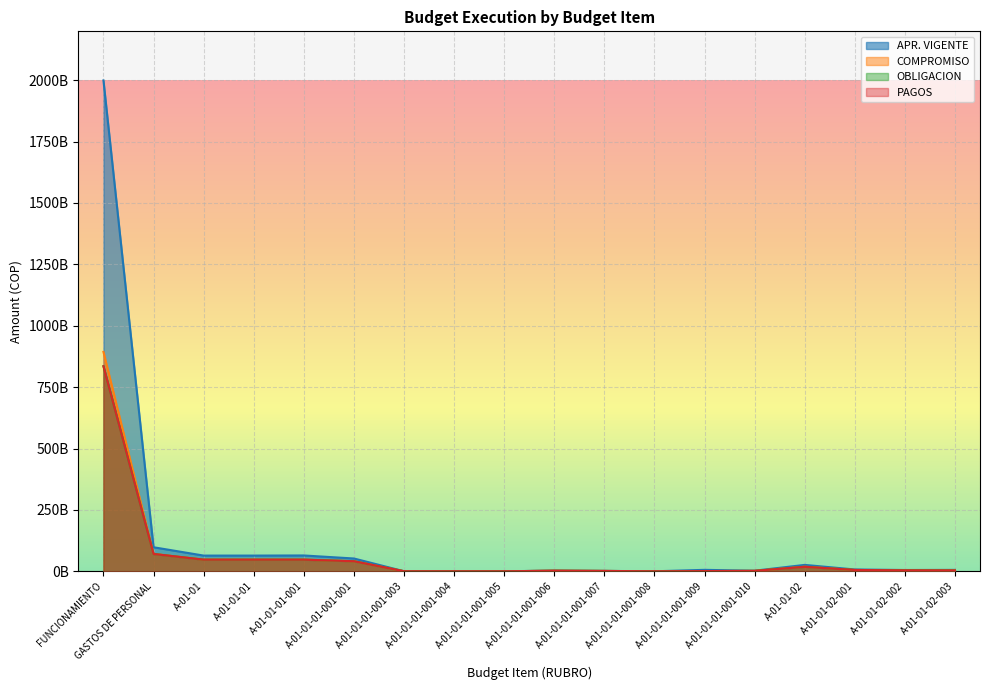

The PAGOS series shows 5330959670 at A-01-01-02-001. True or false?

True